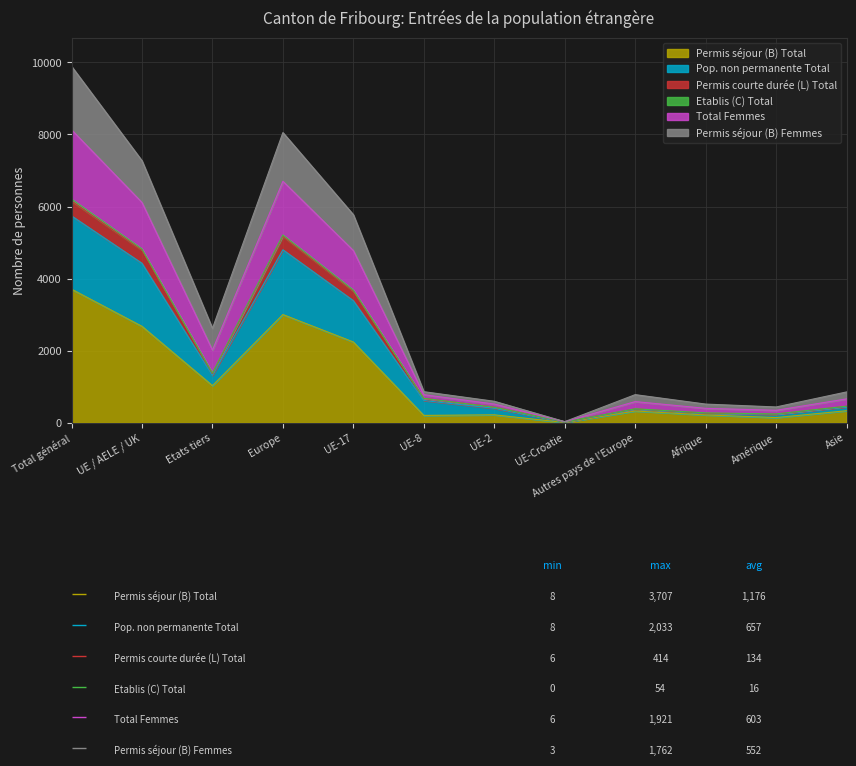

What is the highest value of the Permis séjour (B) Total series?

3707